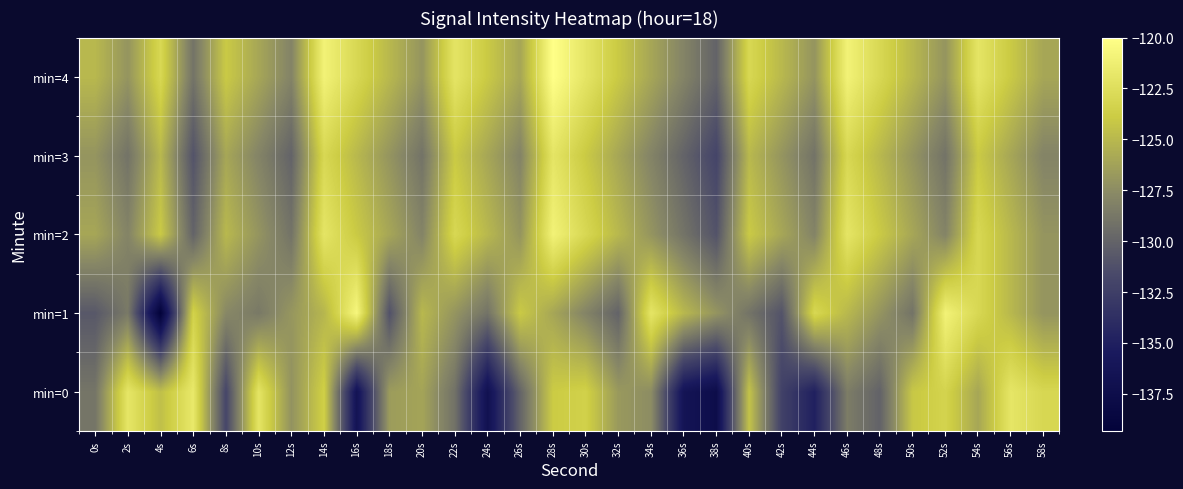

How many categories are shown in the chart?

30